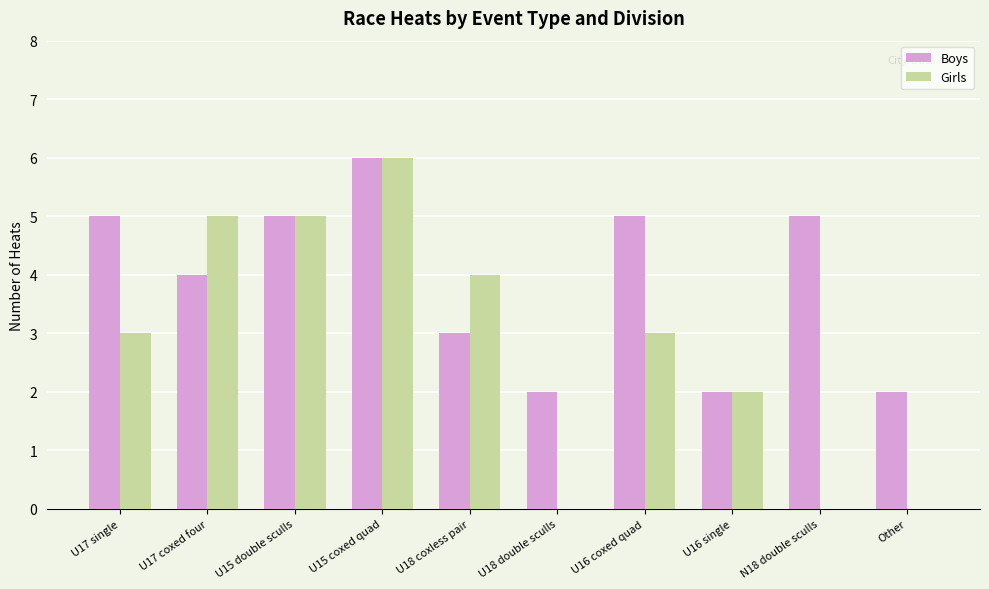

Which series has the largest total across all categories?

Boys